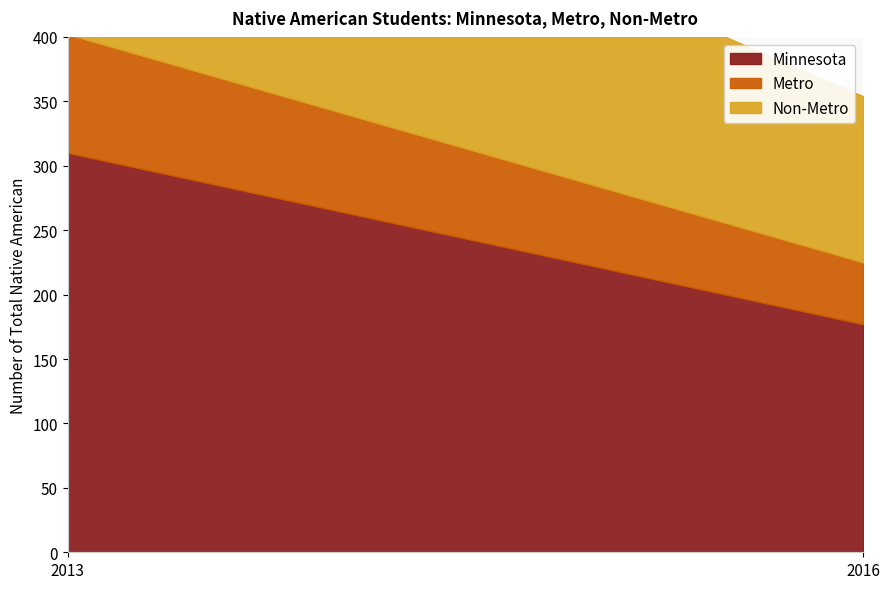

What is the lowest value of the Non-Metro series?

129